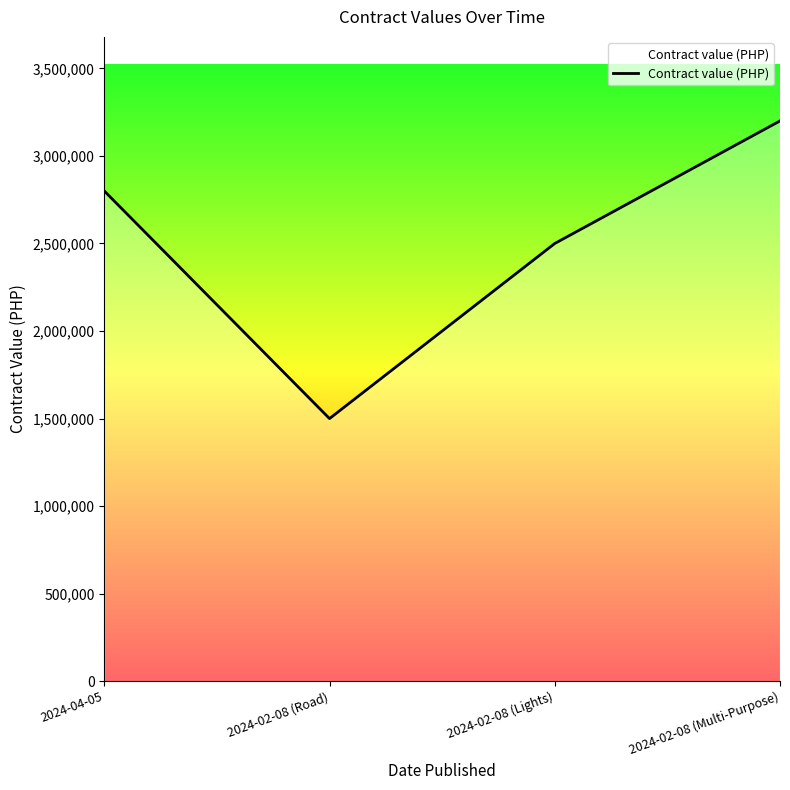

Is this an area chart (filled region under the line)?

No